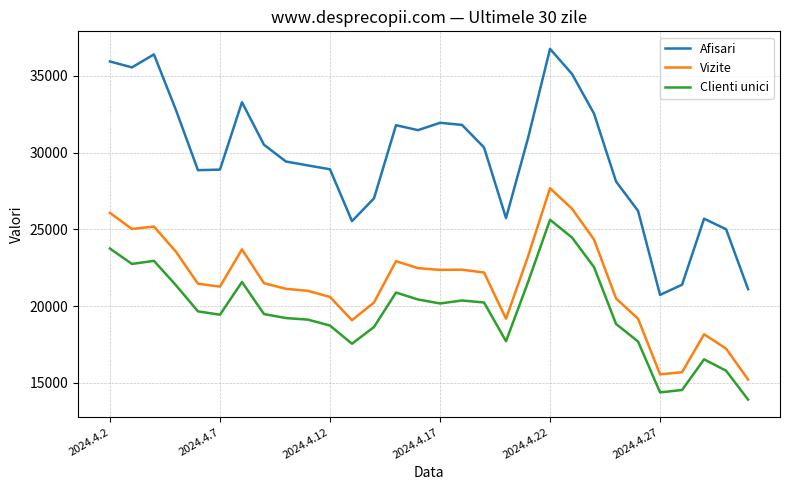

List the series in order of their peak value, lowest first.

Clienti unici, Vizite, Afisari